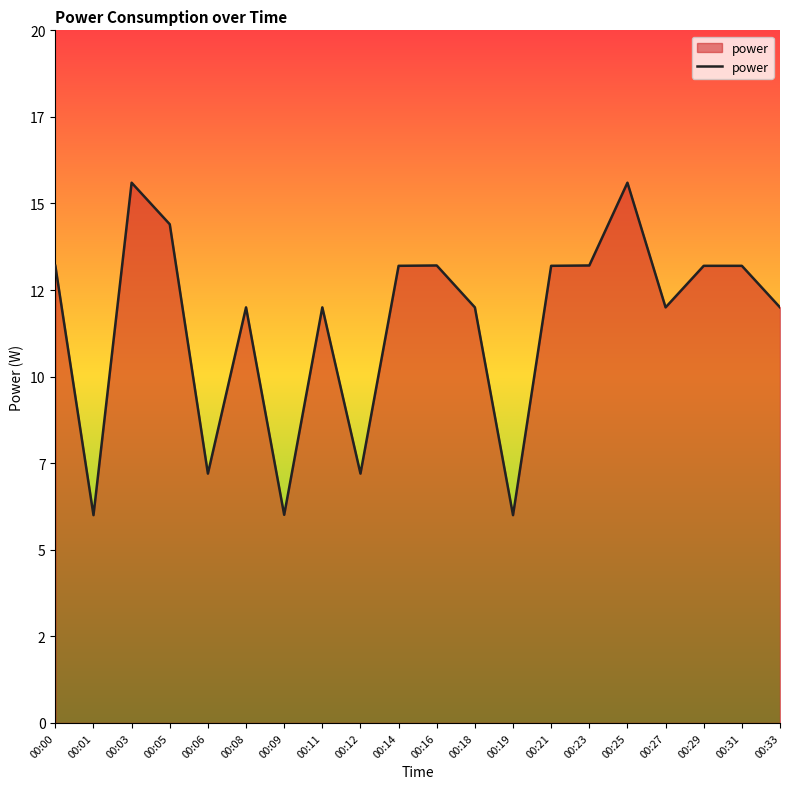

Which has a higher value, 00:06 or 00:31?

00:31